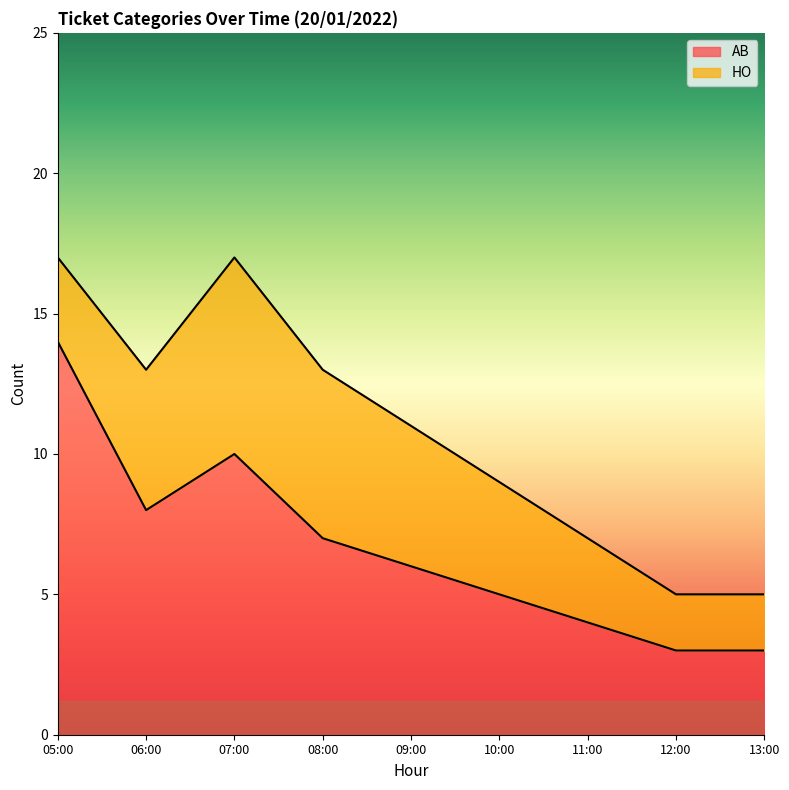

True or false: there are more than 1 points higher than both neighbors.

False